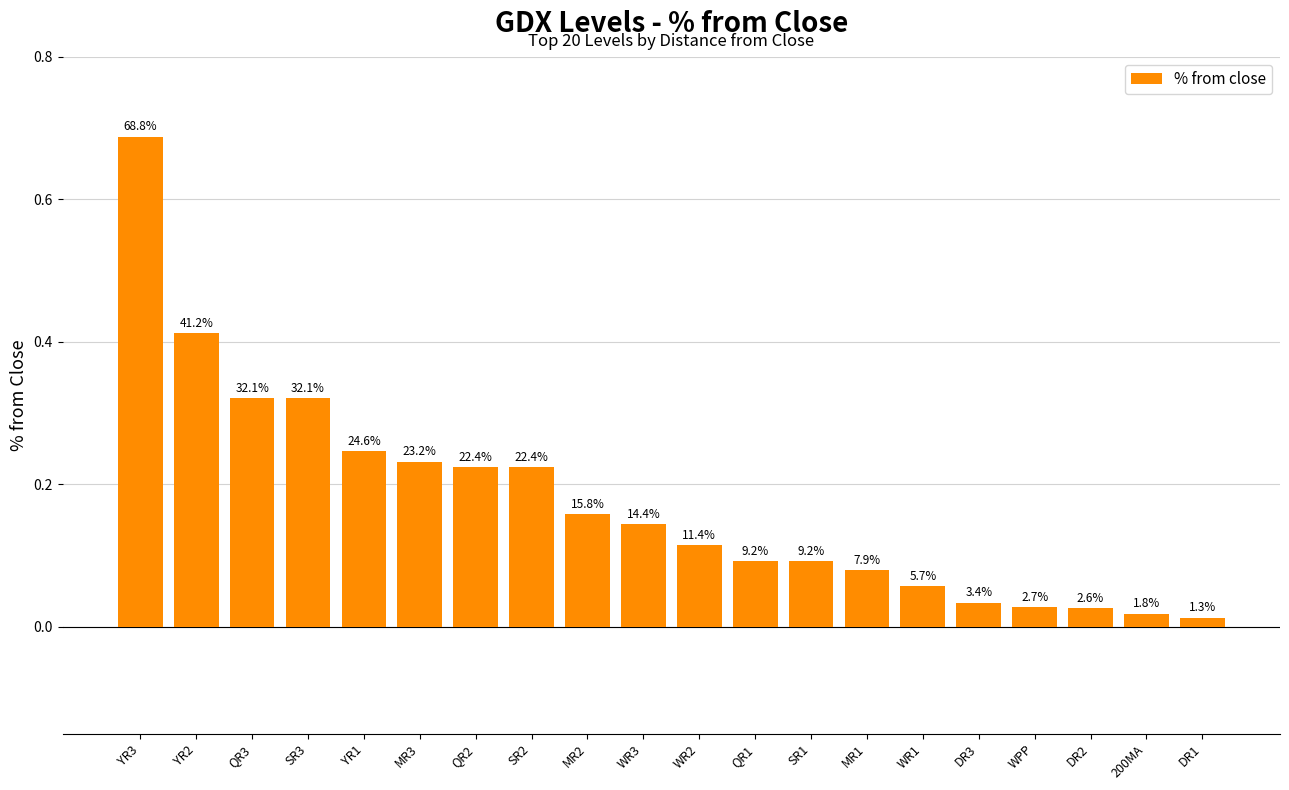

What is the label of the 17th bar from the left?

WPP